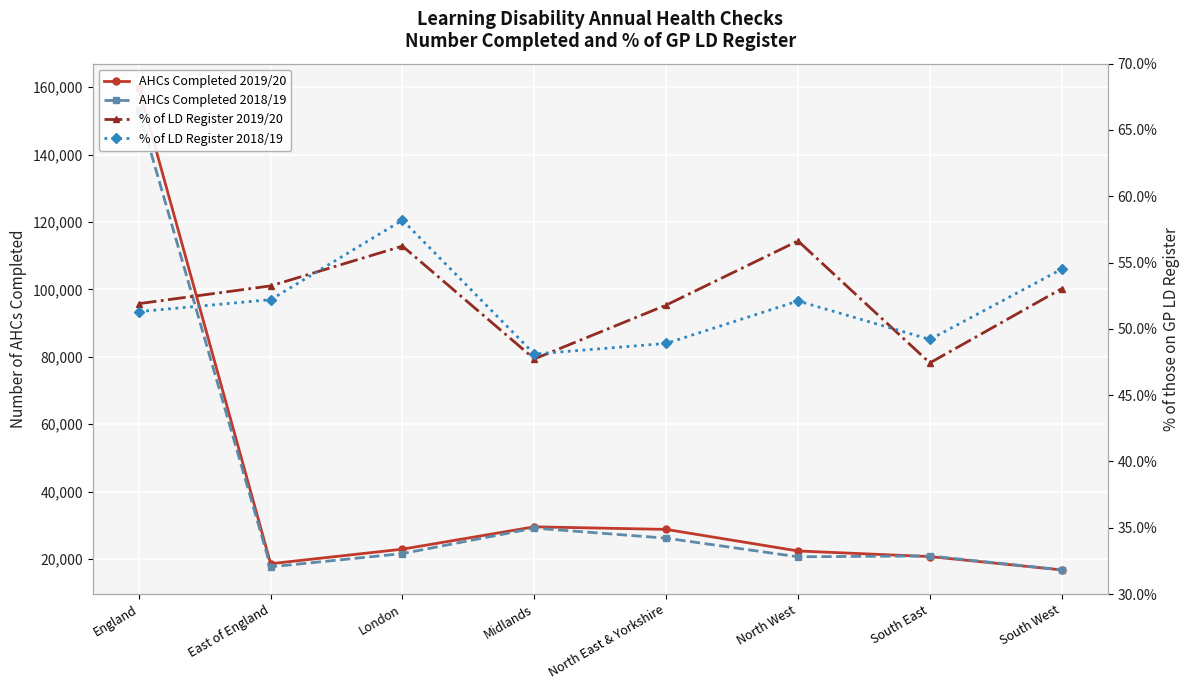

Which series has the widest spread of values?

AHCs Completed 2019/20